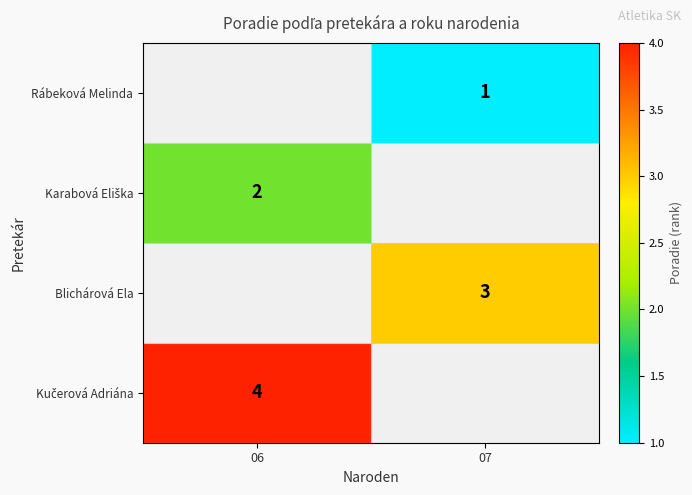

True or false: Rábeková Melinda has a value of 1 at 07.

True